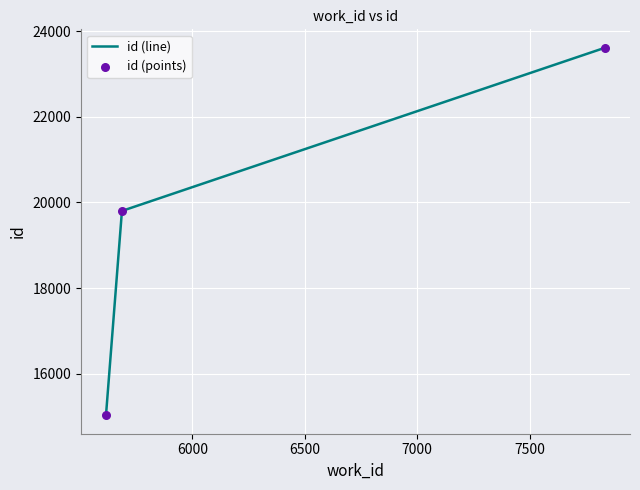

What is the average value?

19480